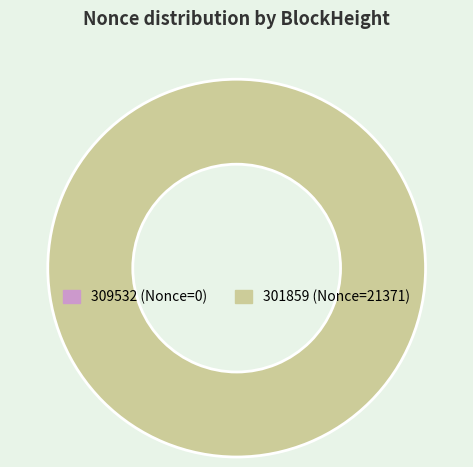

The 301859 slice represents 100% of the pie. True or false?

True